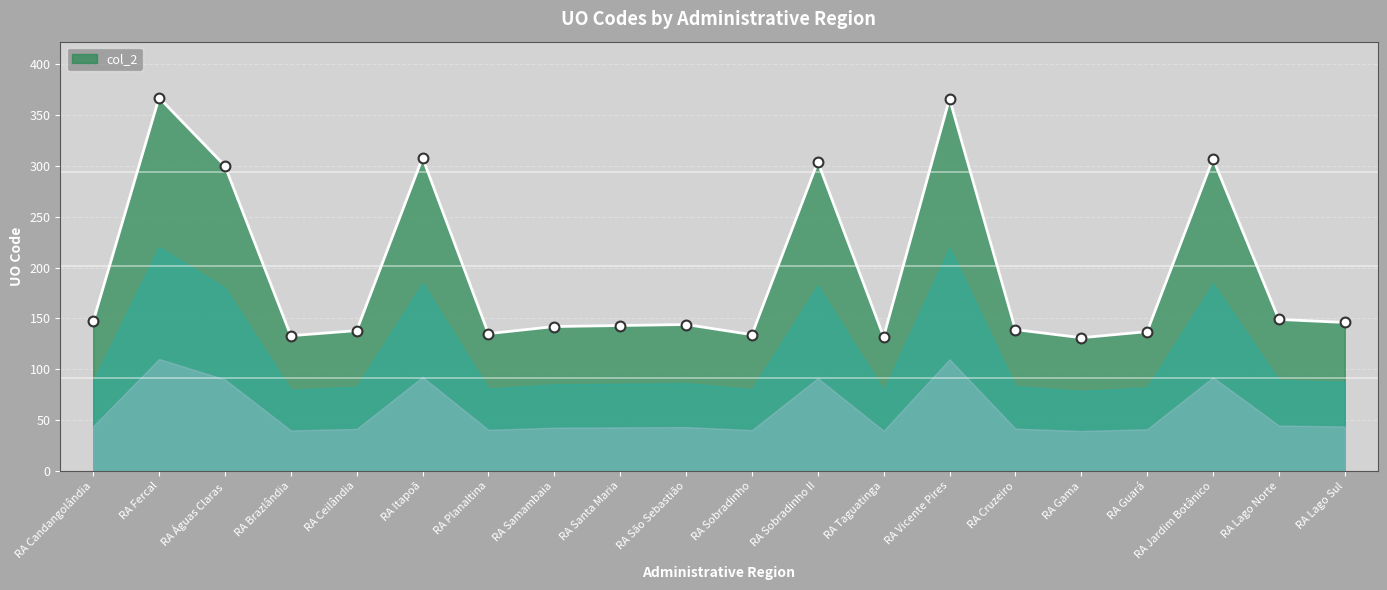

What is the change in value from RA Fercal to RA Jardim Botânico?

-60